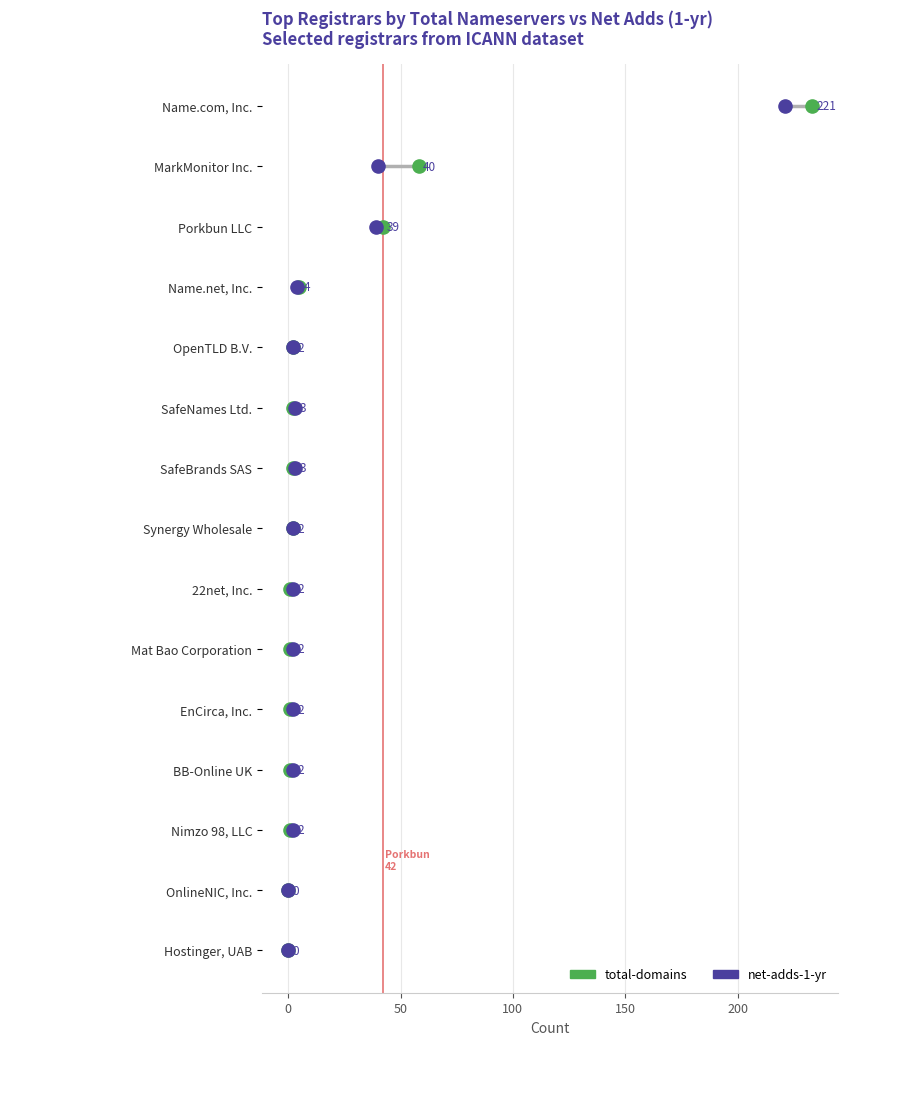

Which series reaches the maximum Y coordinate?

total-domains